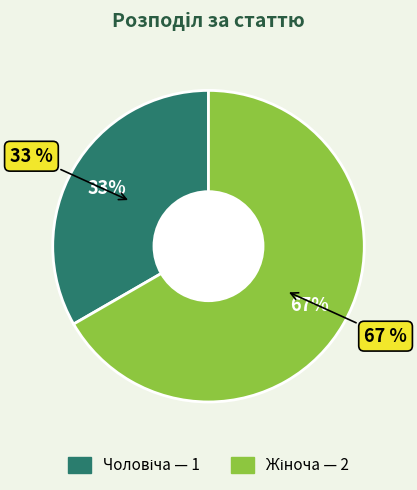

What percentage is the Жіноча slice, to the nearest percent?

67%